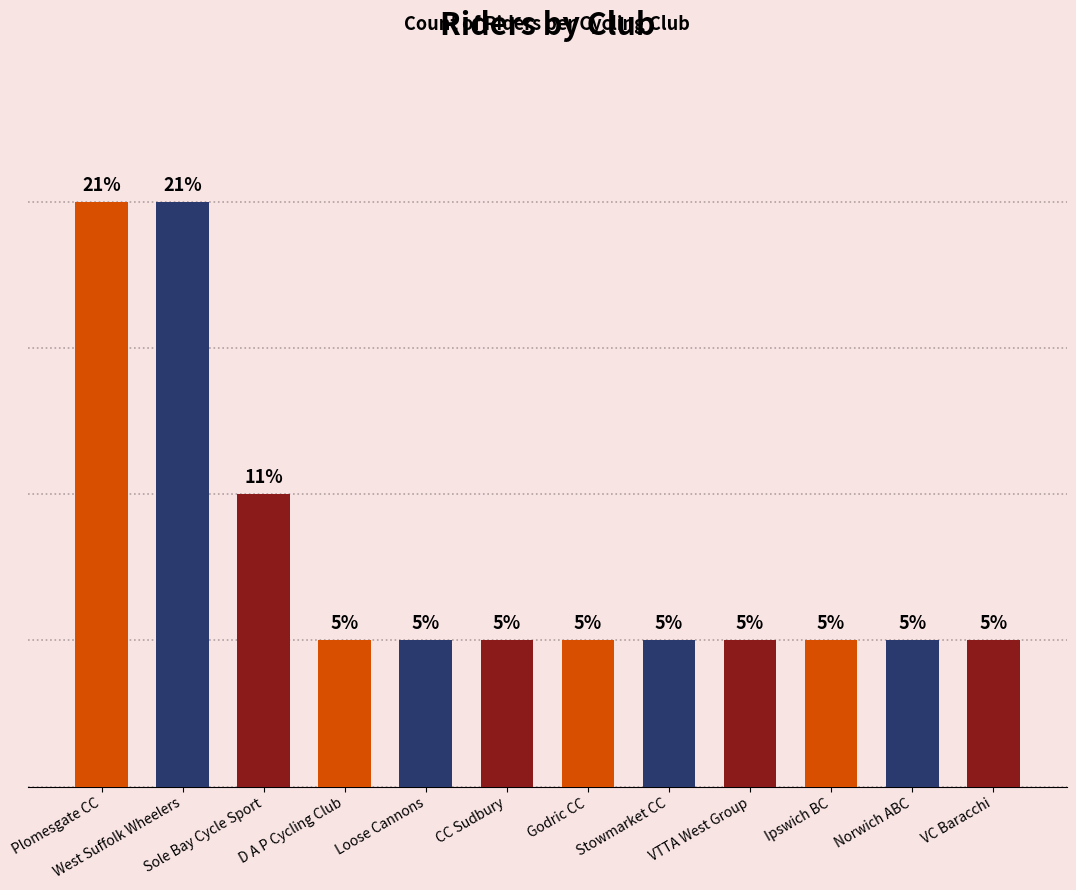

At which category does the chart reach its peak across all series?

Plomesgate CC